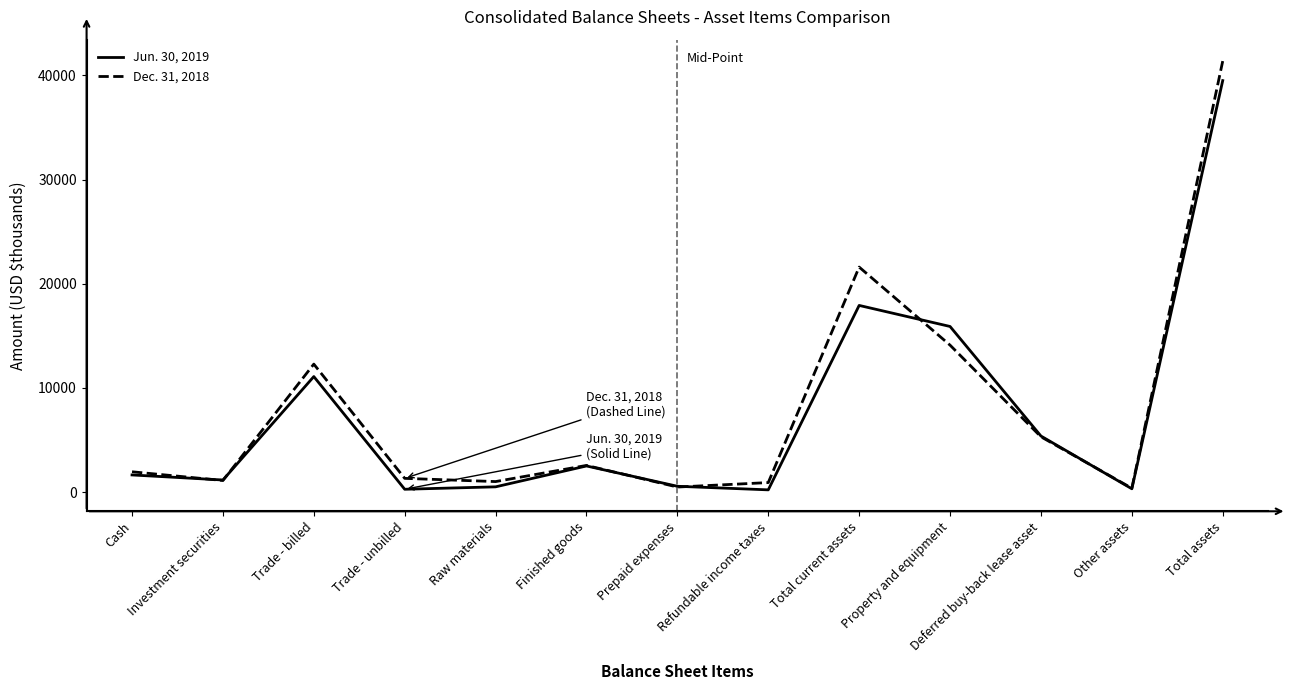

The value of Dec. 31, 2018 at Raw materials is 1005. True or false?

True